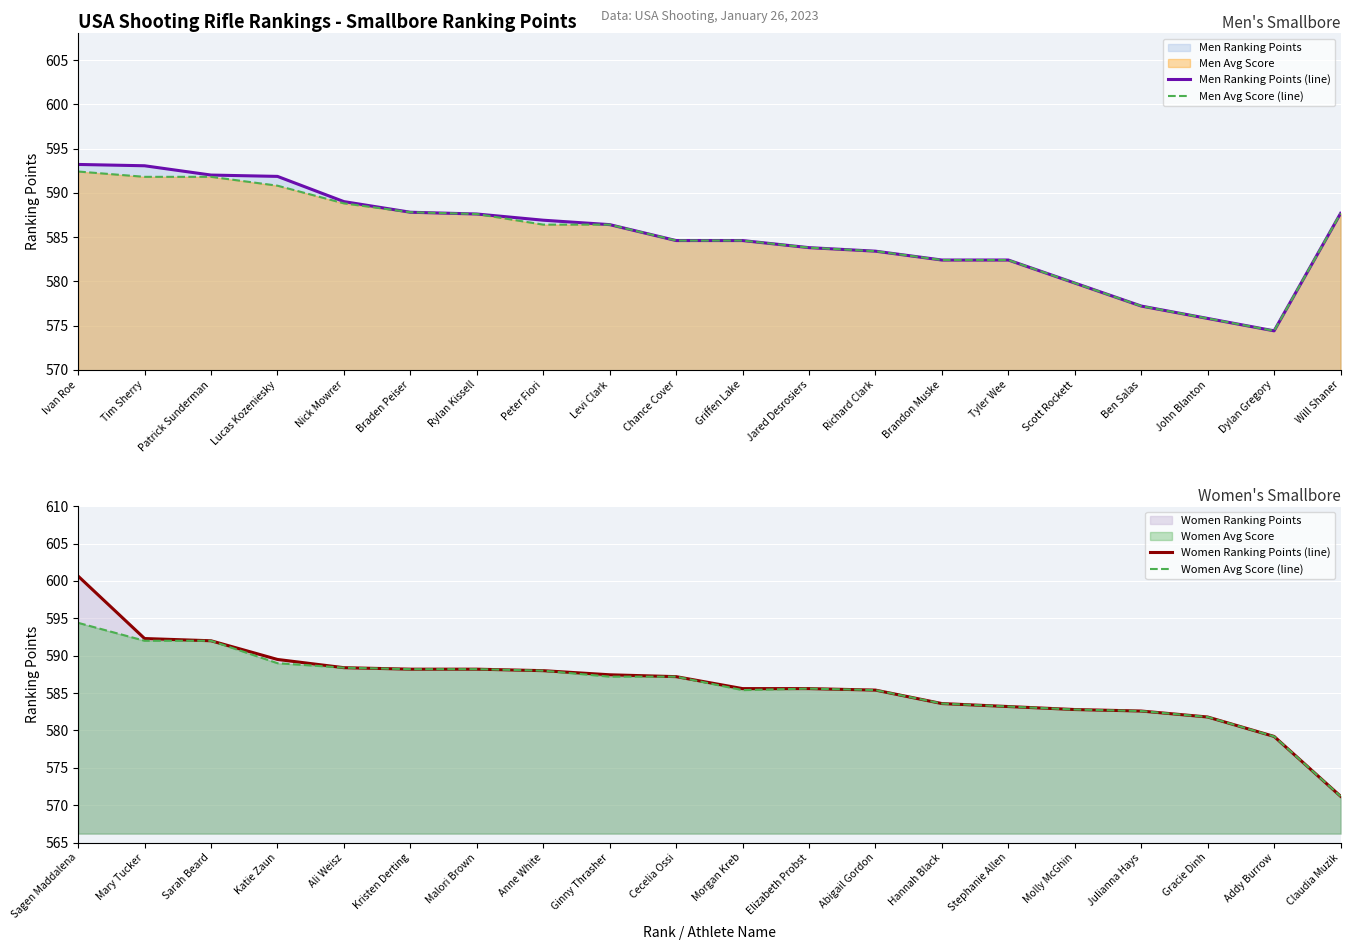

True or false: Women Avg Score (line) and Women Ranking Points (line) cross at least once.

False